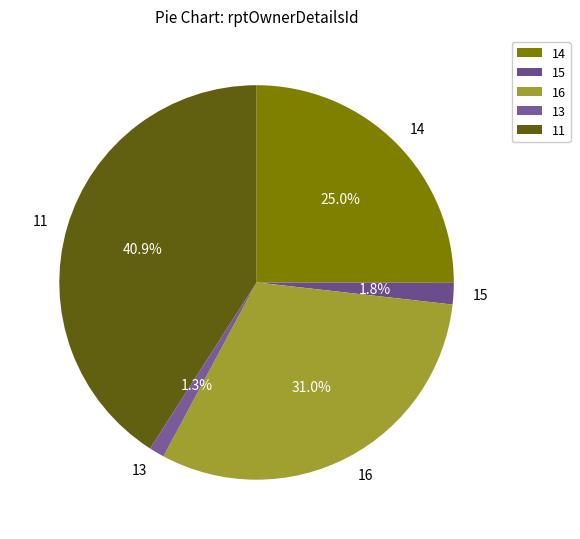

To the nearest percent, what is the average slice percentage?

20%